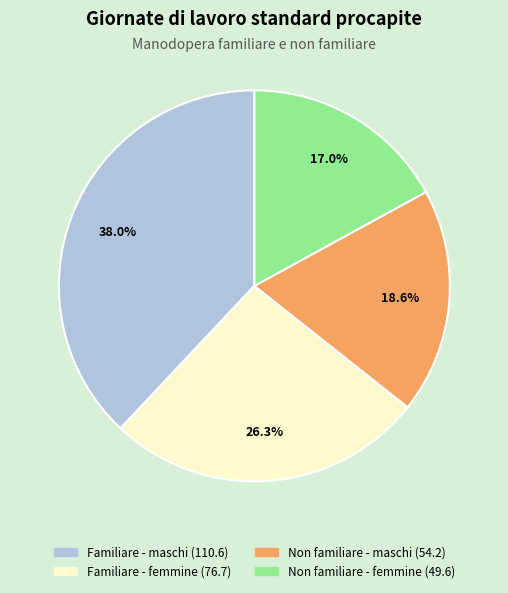

What is the ratio of the value at Non familiare - maschi to the value at Non familiare - femmine?

1.1